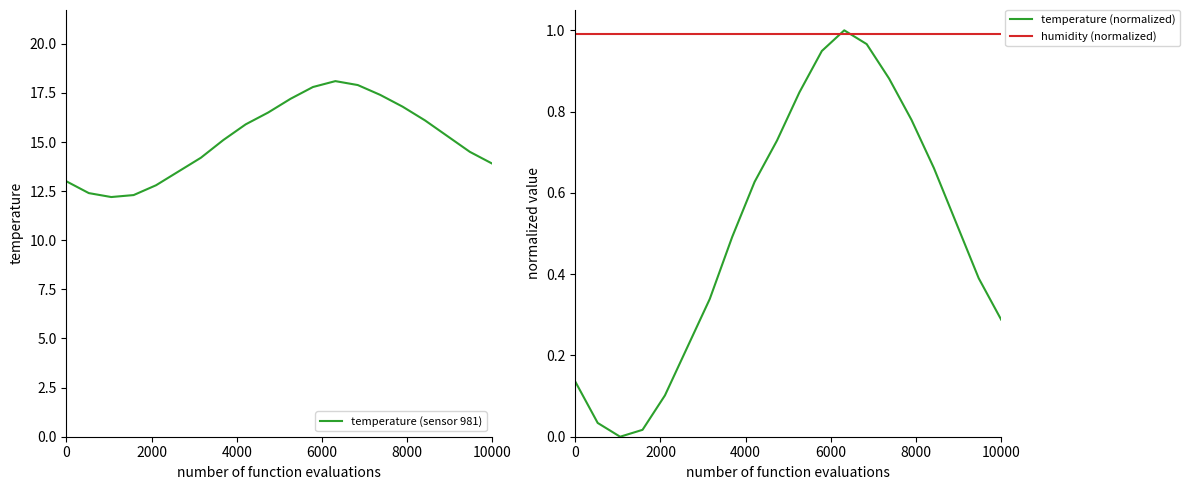

How many categories are shown in the chart?

20